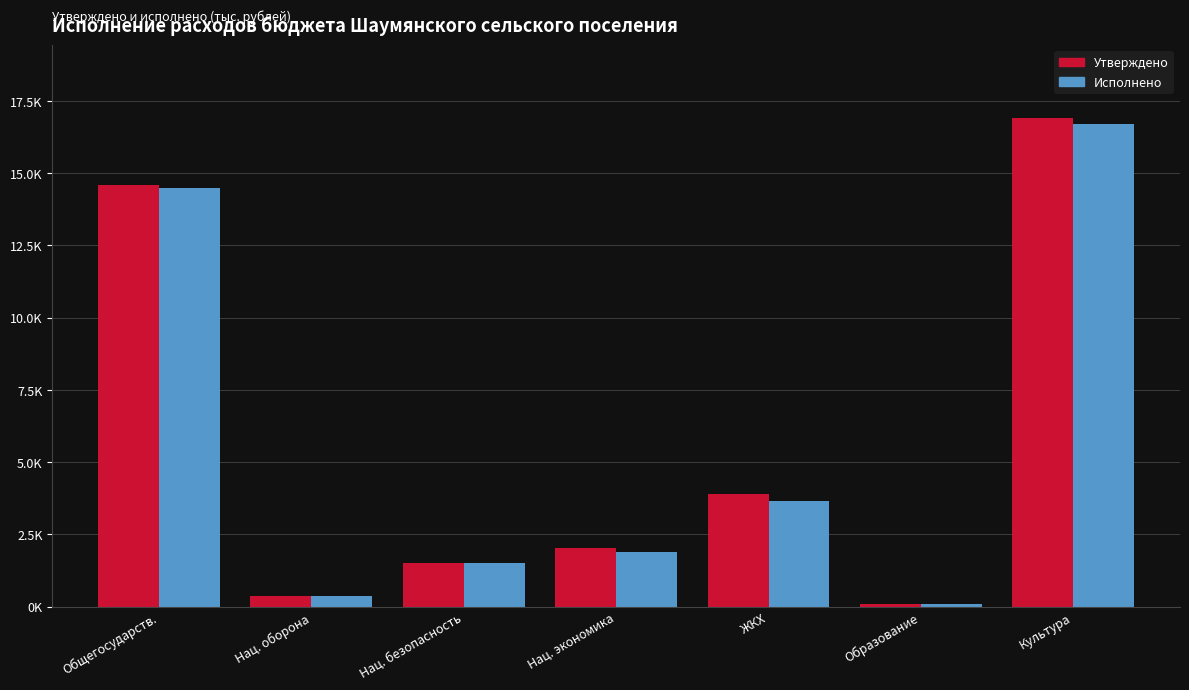

Which series has the largest range (max minus min)?

Утверждено